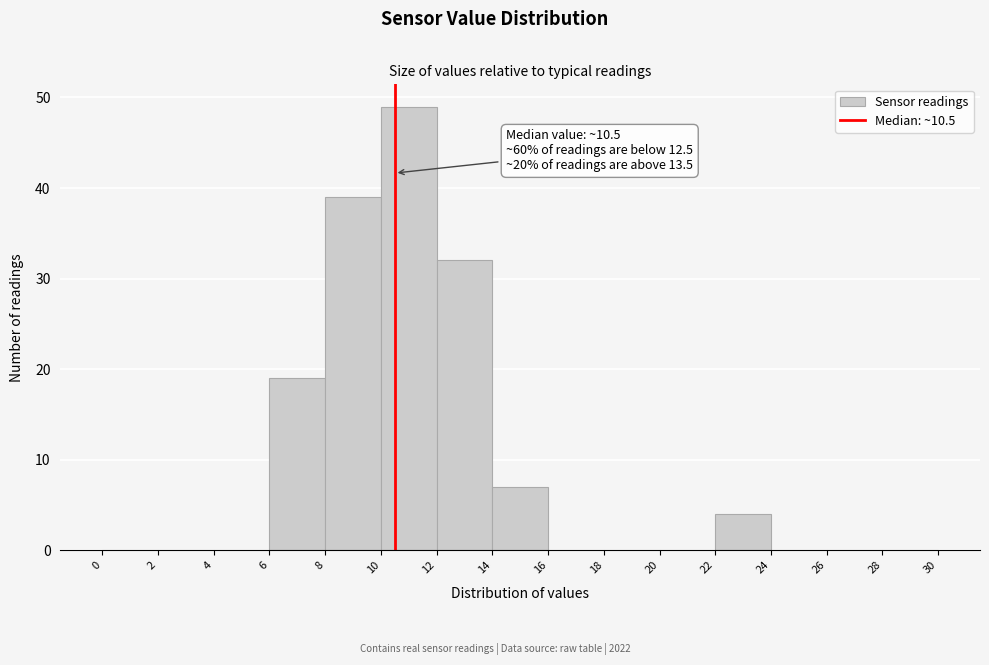

Which range on the x-axis has the tallest bar?

10 to 12